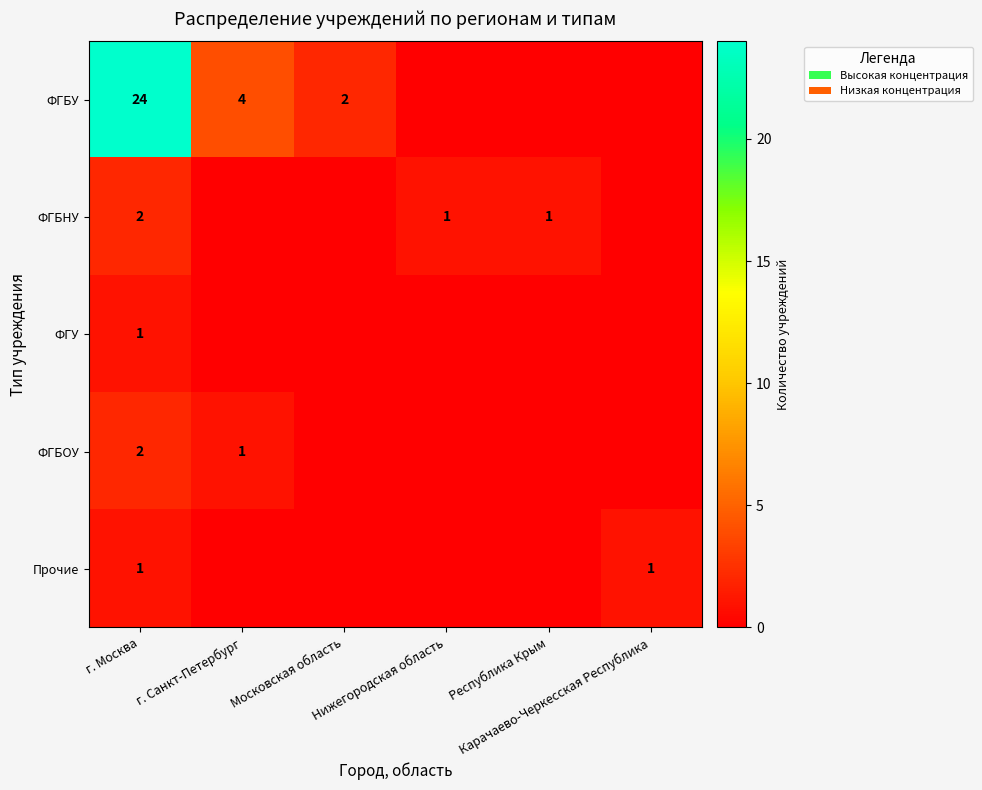

How many distinct data groups are displayed?

5